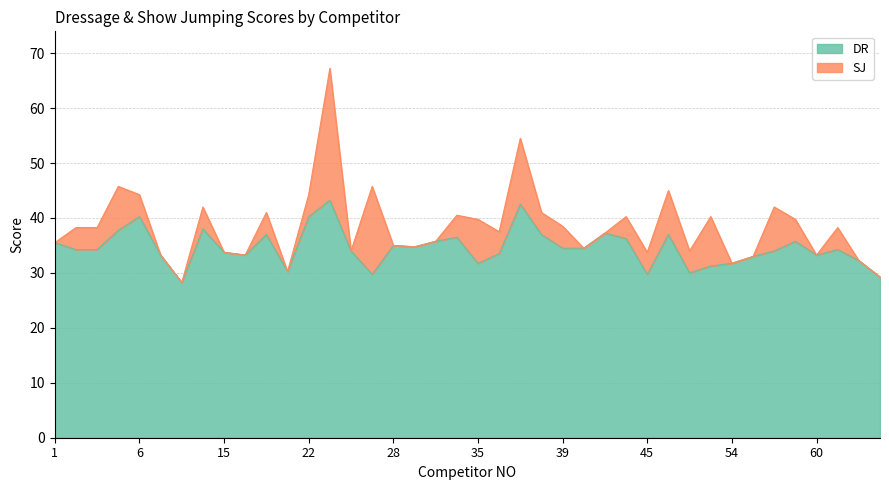

True or false: DR has a value of 33.8 at 15.

True